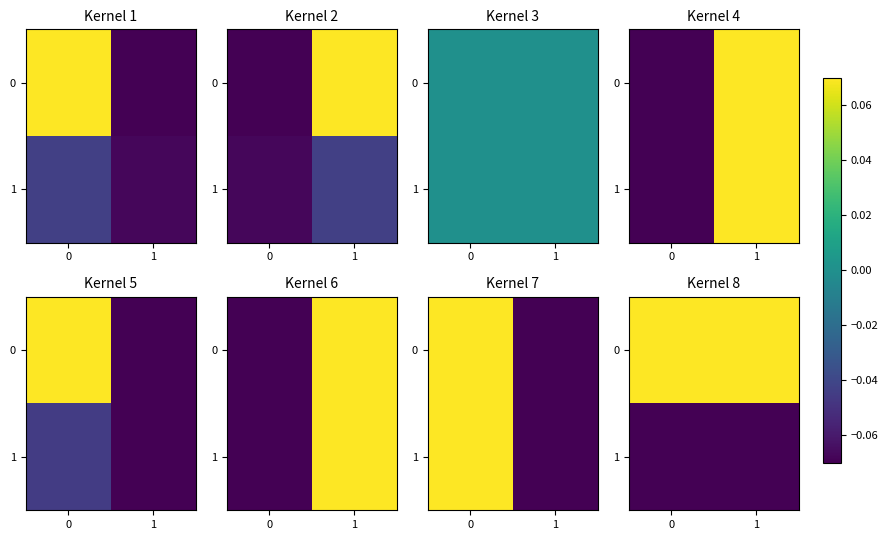

The 1 series shows -0.1 at 0. True or false?

True